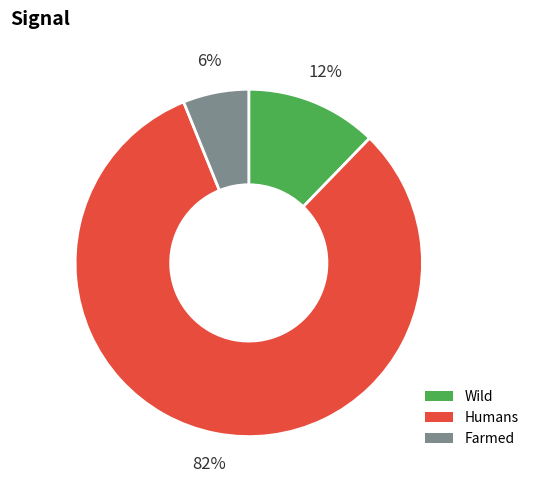

Is there a majority slice in this chart?

Yes